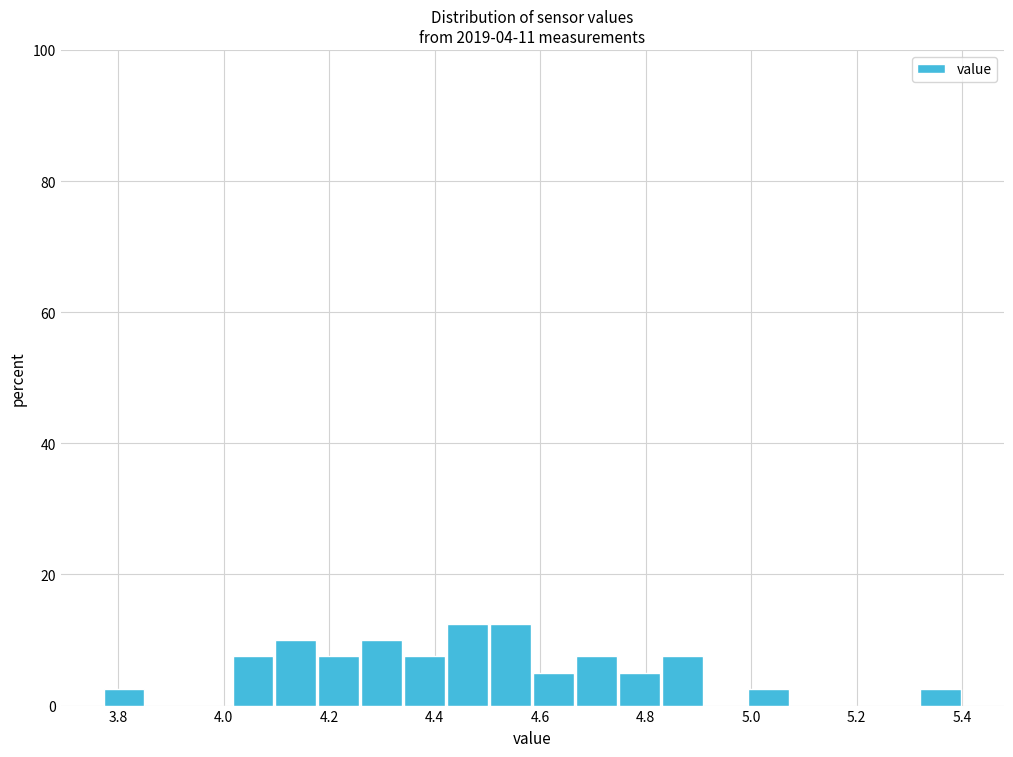

Reading left to right, list every bar in this chart as the range it spans on the x-axis followed by its height. Neither the bar edges nor the heights are printed on the chart, so give them approximately, as read against the axes.

3.78 to 3.86: 2
3.86 to 3.94: 0
3.94 to 4.02: 0
4.02 to 4.10: 8
4.10 to 4.18: 10
4.18 to 4.26: 8
4.26 to 4.34: 10
4.34 to 4.42: 8
4.42 to 4.50: 12
4.50 to 4.58: 12
4.58 to 4.66: 6
4.66 to 4.74: 8
4.74 to 4.82: 6
4.82 to 4.92: 8
4.92 to 5.00: 0
5.00 to 5.08: 2
5.08 to 5.16: 0
5.16 to 5.24: 0
5.24 to 5.32: 0
5.32 to 5.40: 2